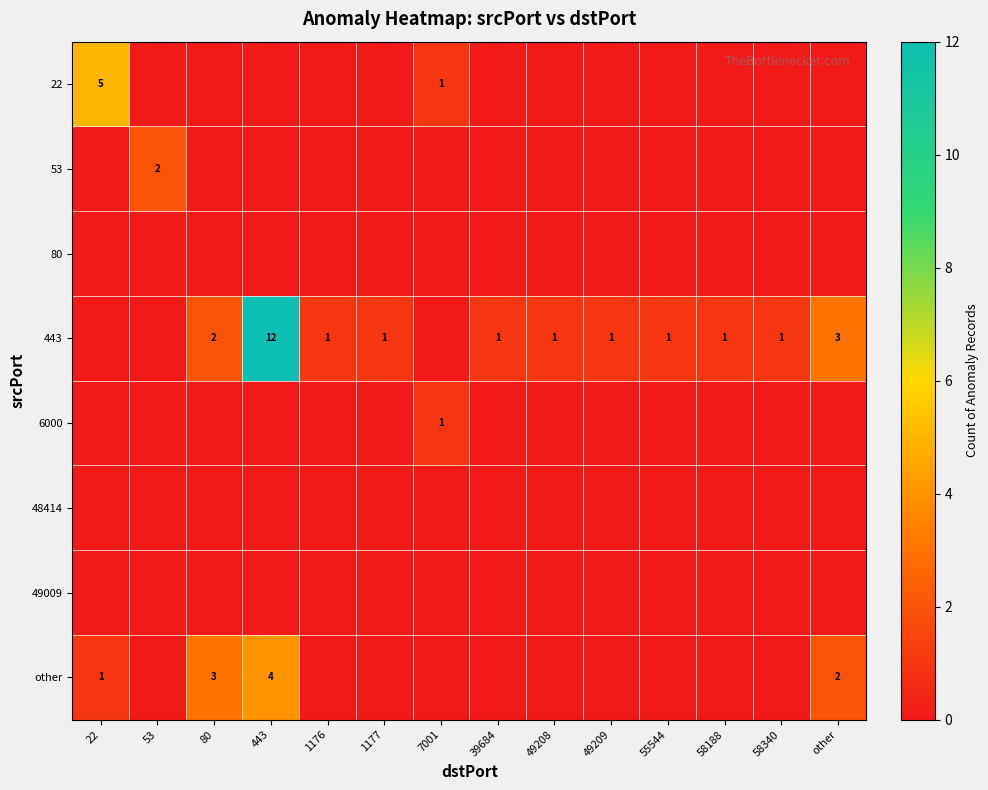

The other series shows 4 at 443. True or false?

True